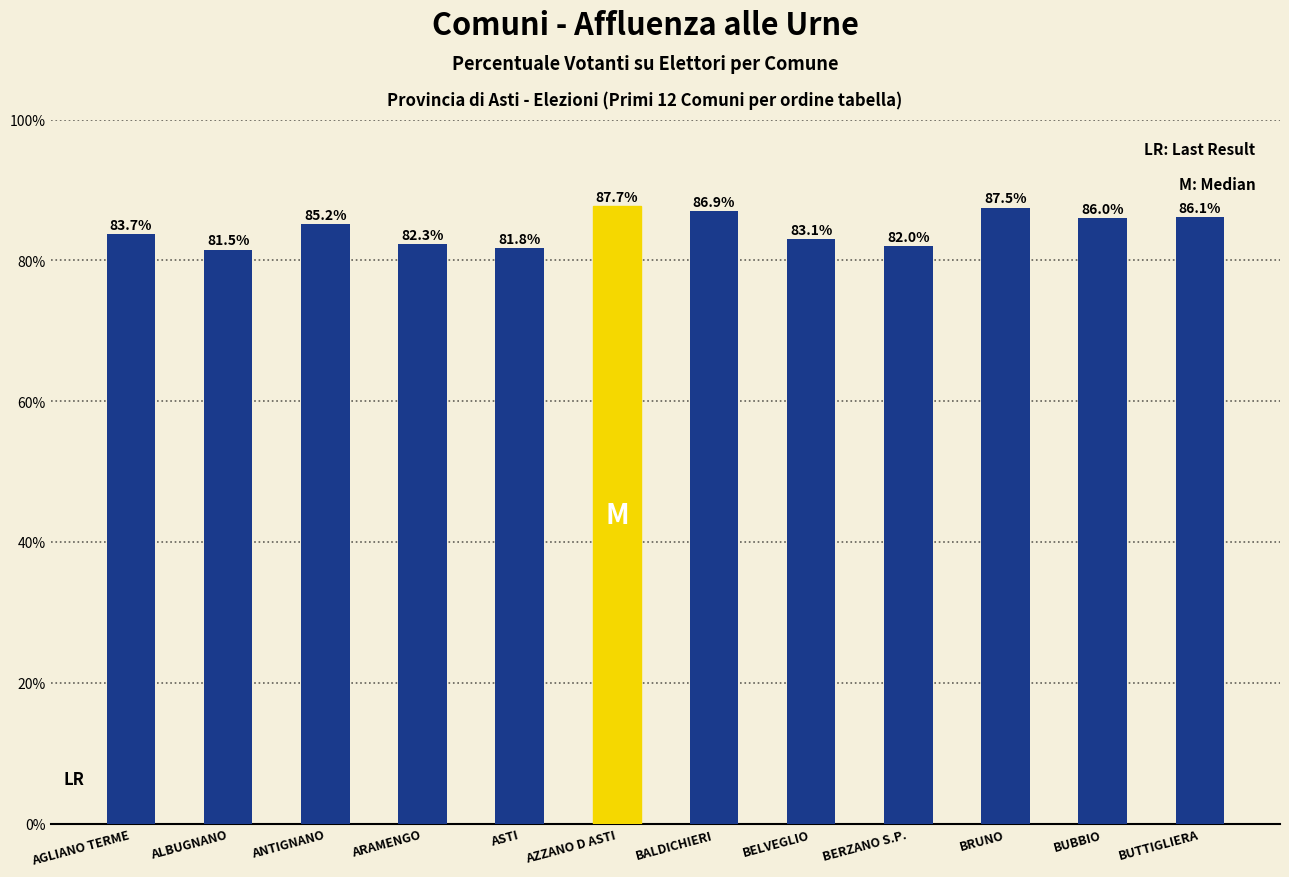

Reading left to right, extract all data points from this chart.

83.7	81.5	85.2	82.3	81.8	87.7	86.9	83.1	82.0	87.5	86.0	86.1